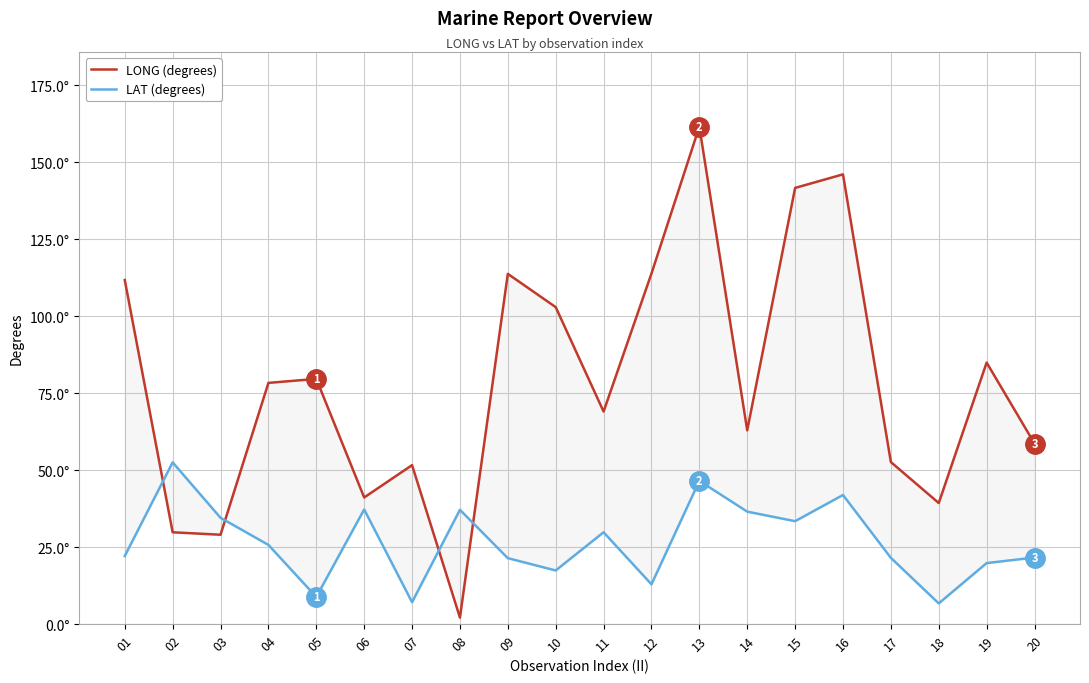

What is the sum of the LAT (degrees) values at 09 and 14?

57.9